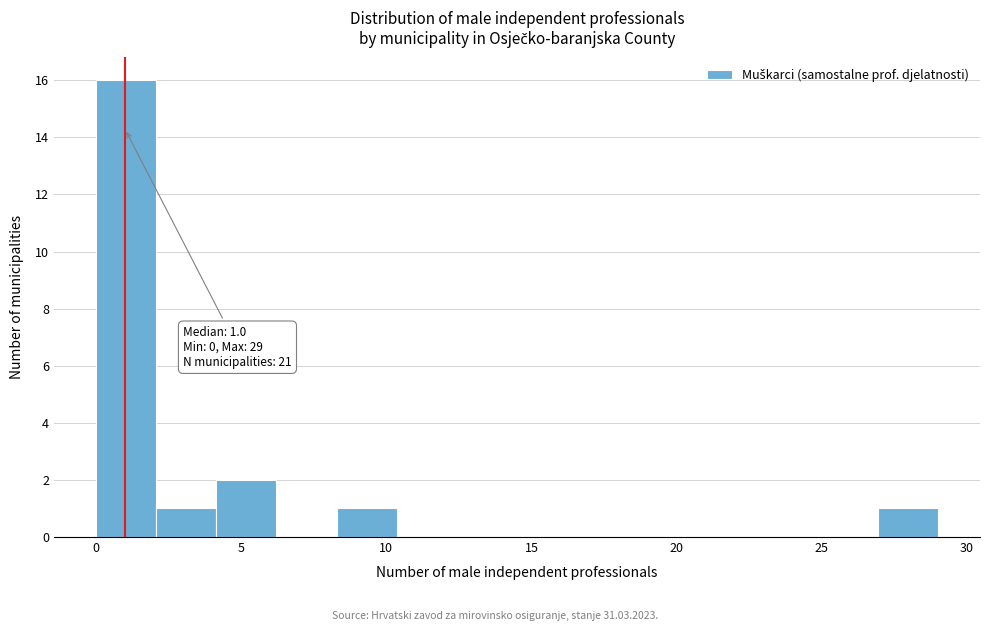

Which range on the x-axis has the tallest bar?

0.0 to 2.0